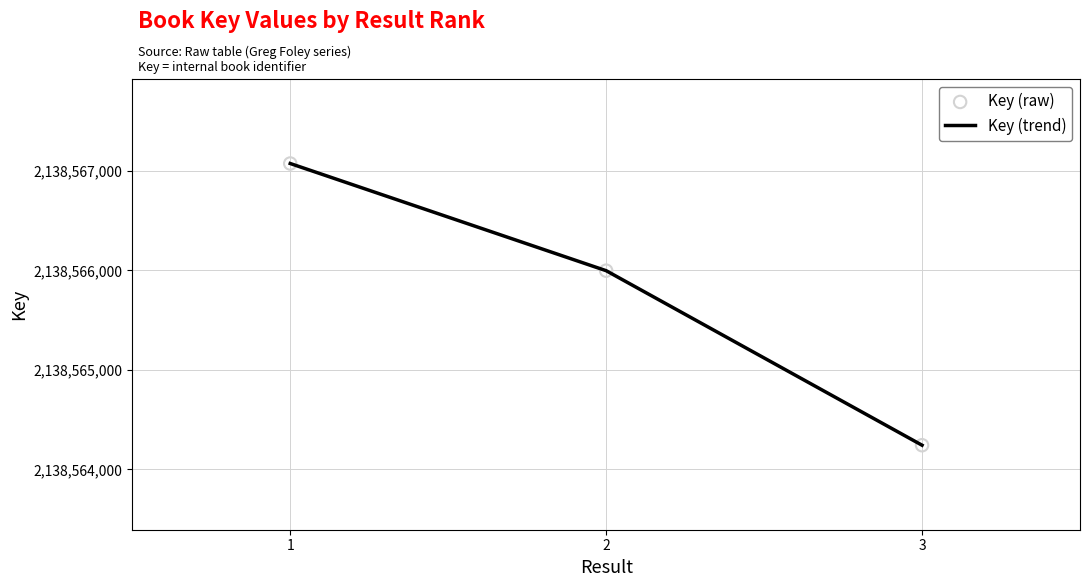

Rank the categories by value from lowest to highest.

3, 2, 1